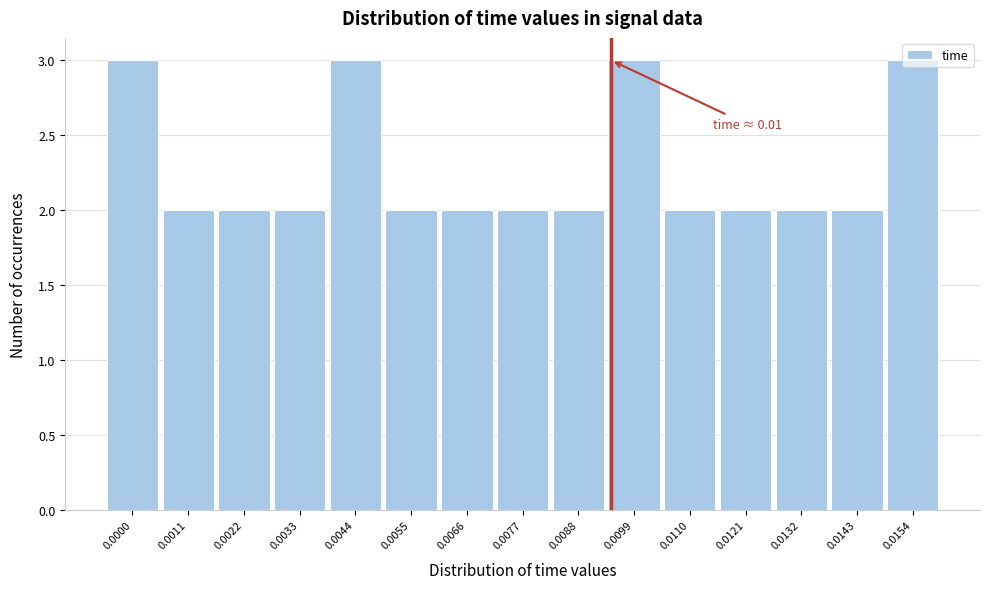

What is the value of the 1st bar from the left?

3